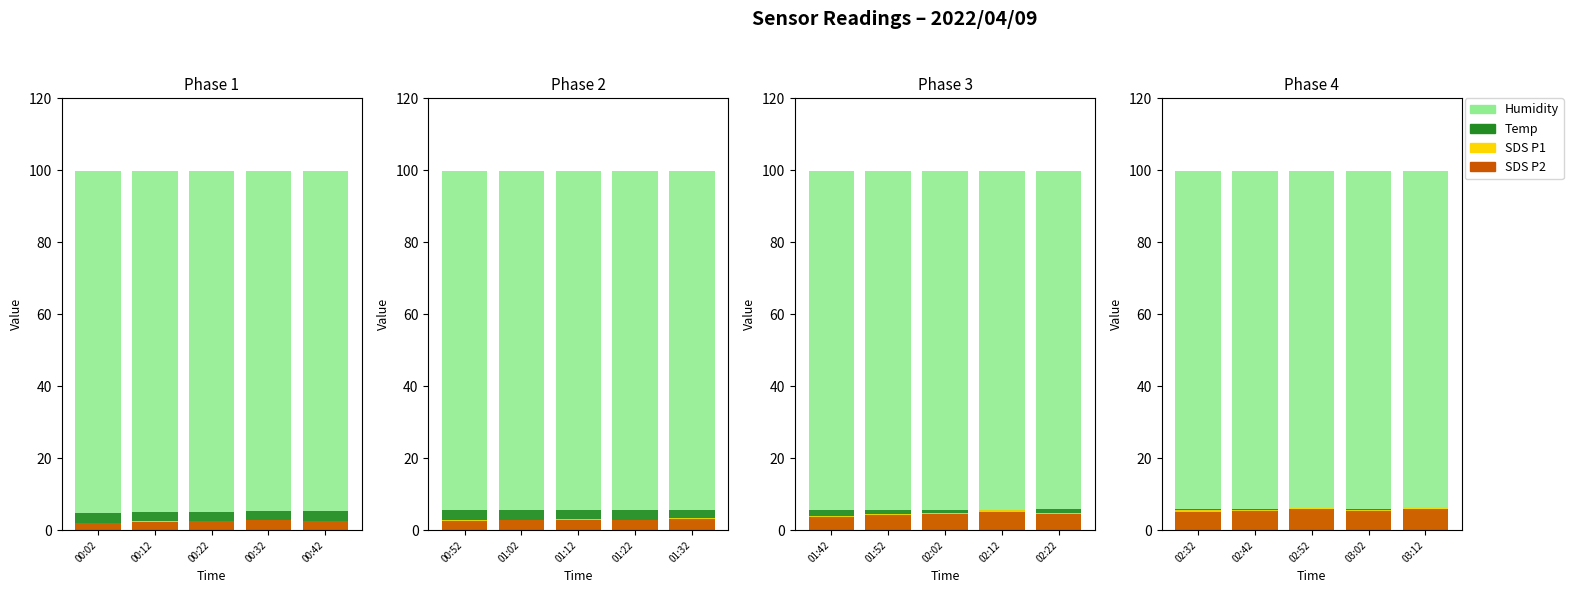

Which has a higher value, 03:02 or 02:32?

03:02